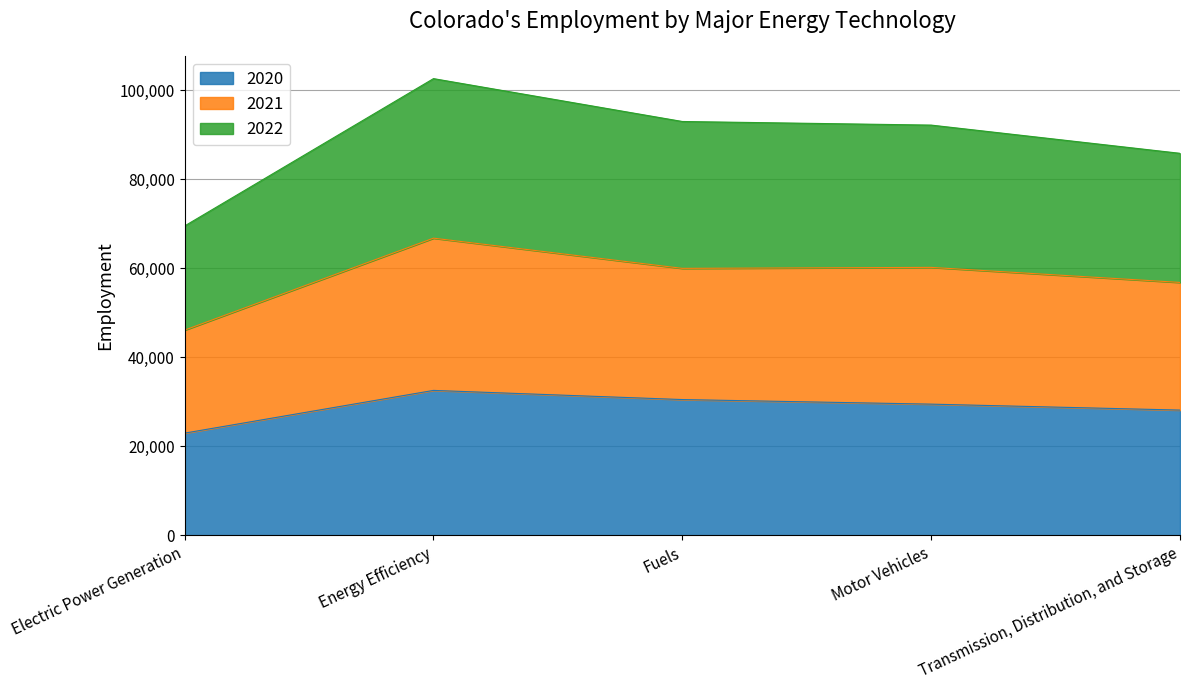

What is the label of the 5th point from the right?

Electric Power Generation